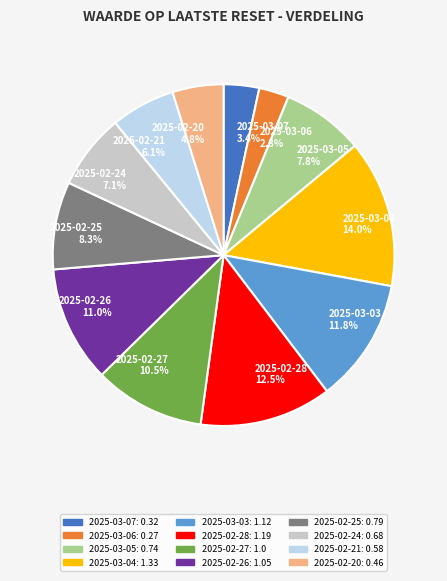

To the nearest percent, what percentage of the pie is 2025-03-05?

8%